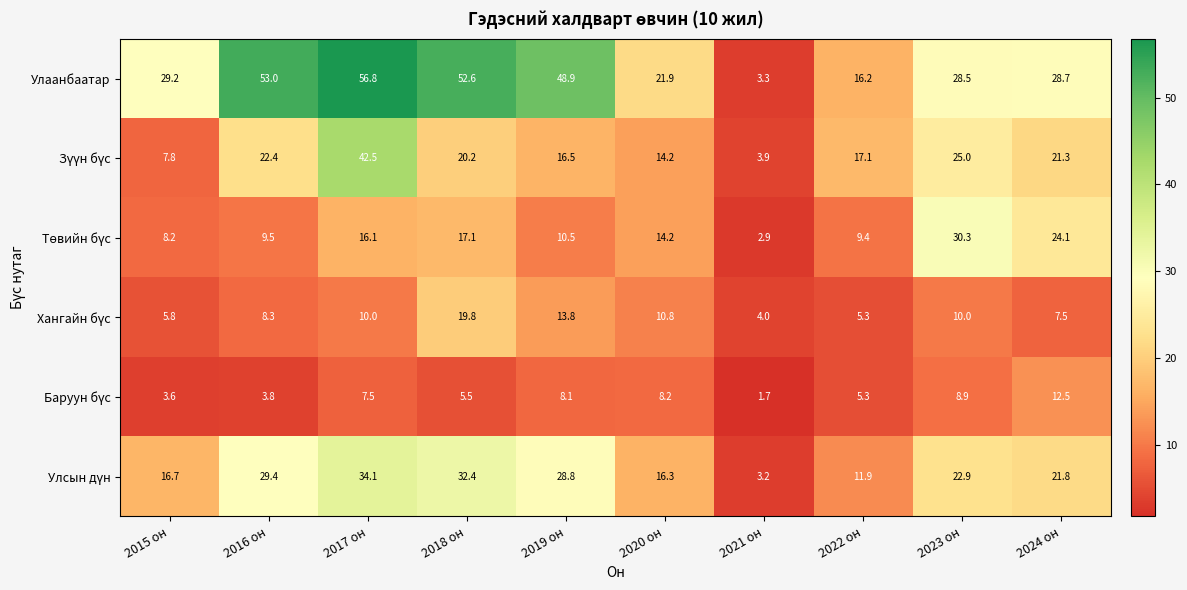

The value of Улаанбаатар at 2015 он is 29.2. True or false?

True